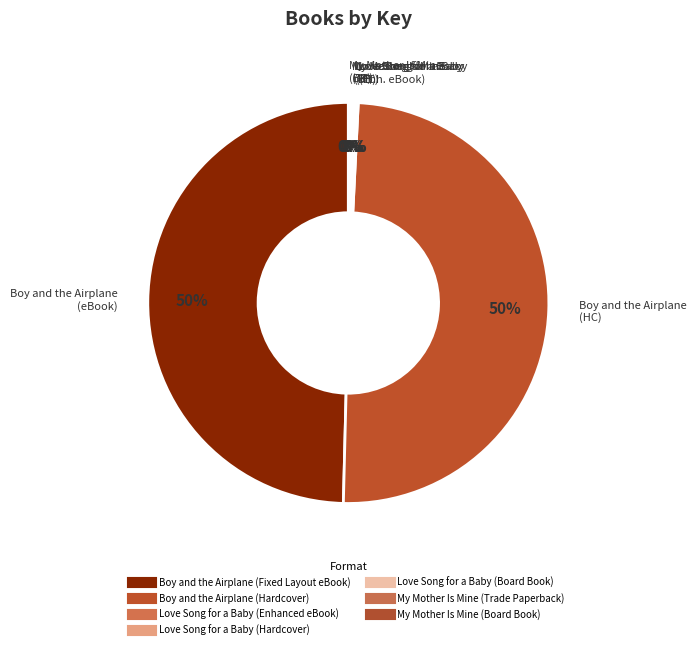

Is there a majority slice in this chart?

No